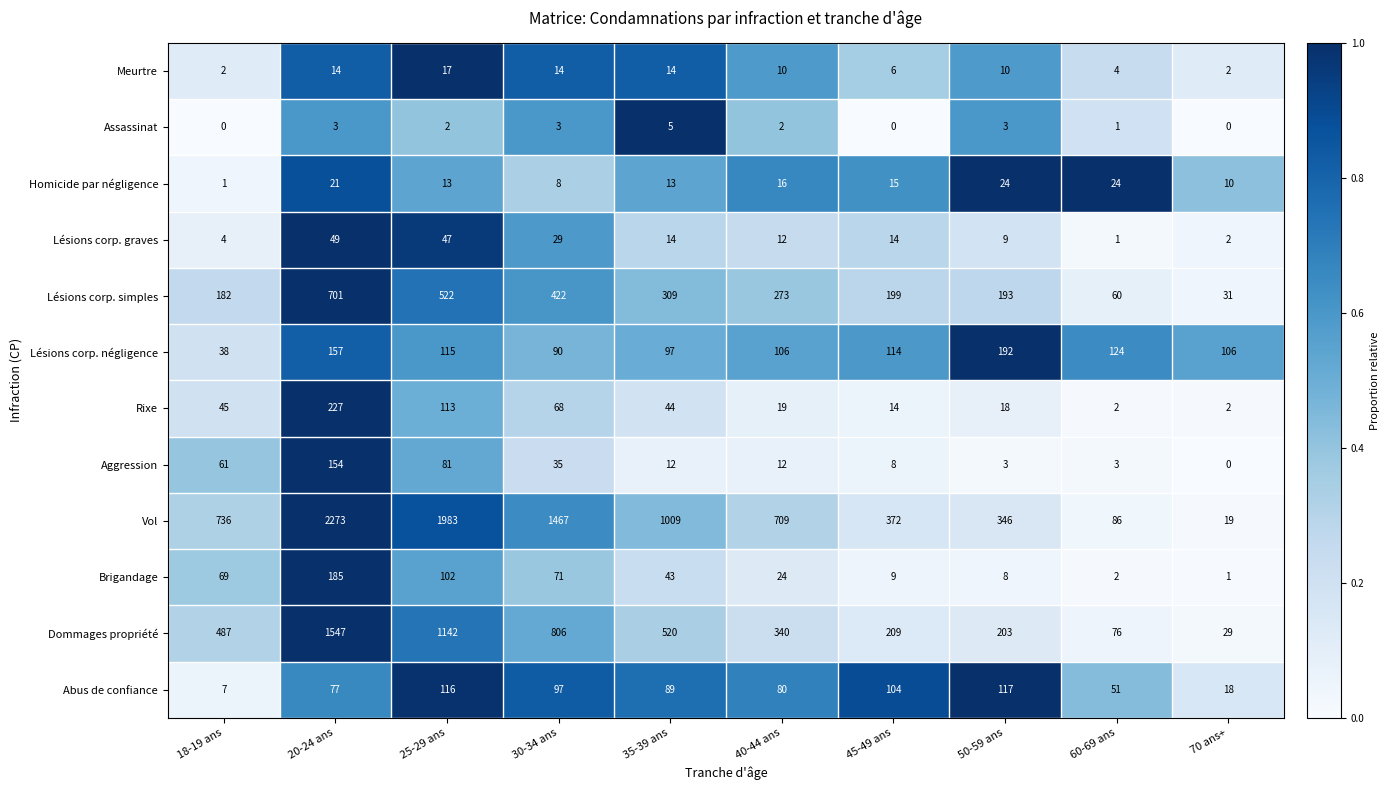

Which series has the largest range (max minus min)?

Vol